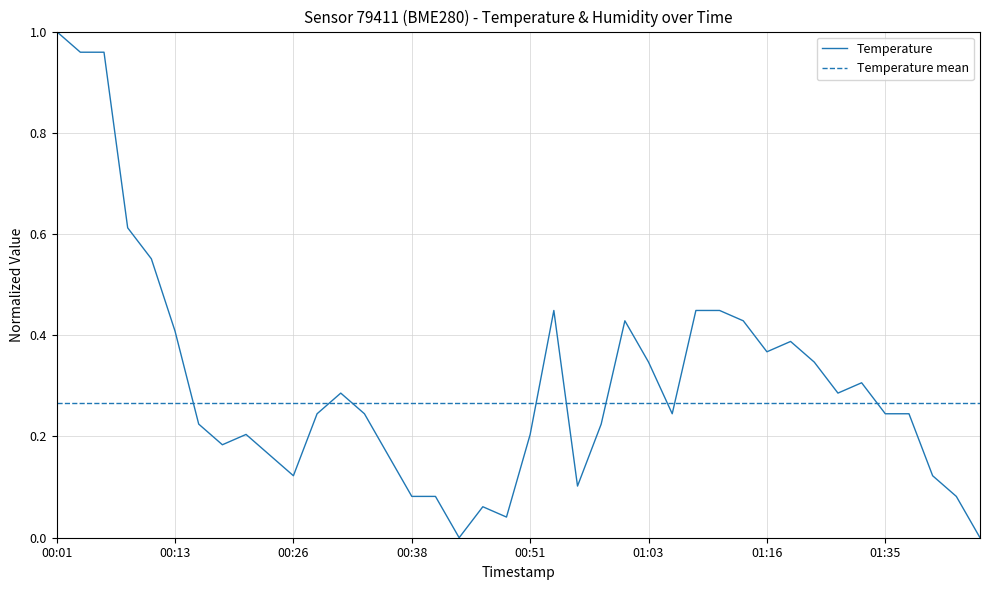

Rank the categories by value from lowest to highest.

00:43, 01:44, 00:48, 00:46, 00:38, 00:41, 01:42, 00:56, 00:26, 01:39, 00:23, 00:36, 00:18, 00:21, 00:51, 00:16, 00:58, 00:29, 00:33, 01:06, 01:35, 01:37, 00:31, 01:30, 01:32, 01:03, 01:25, 01:16, 01:22, 00:13, 01:01, 01:14, 00:53, 01:08, 01:11, 00:11, 00:08, 00:03, 00:06, 00:01